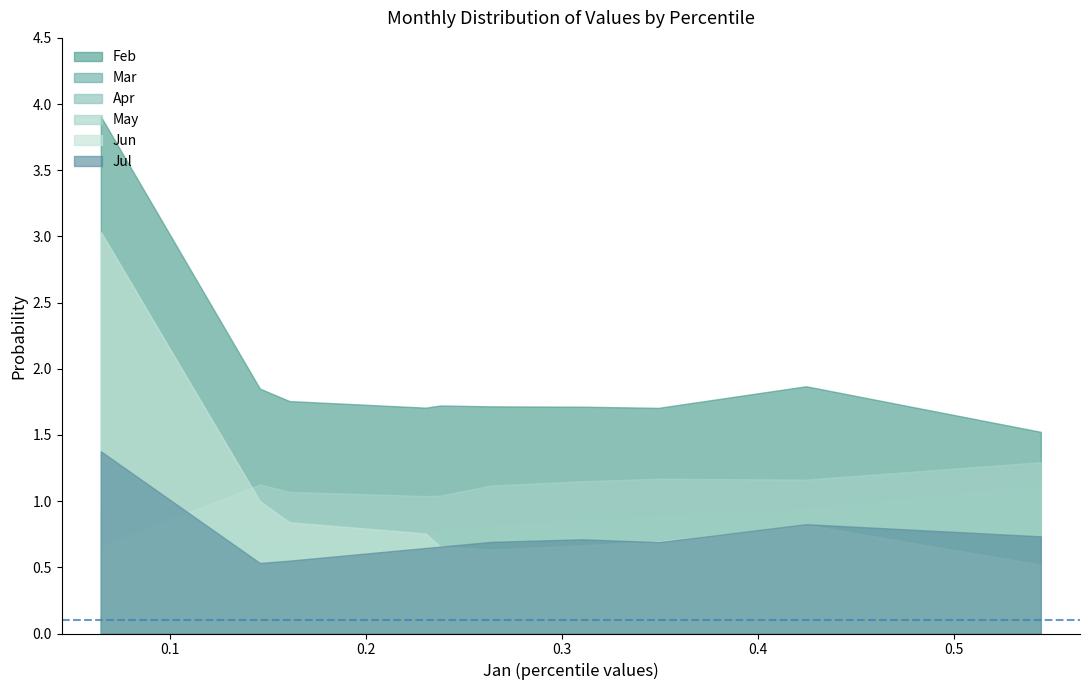

At how many categories does at least one series exceed 0?

10